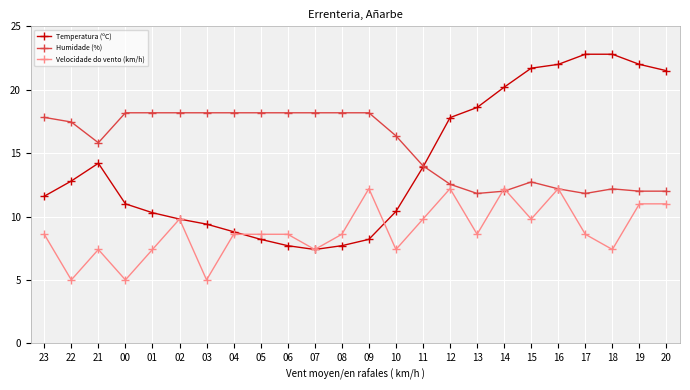

Rank the series at 21 from lowest to highest value.

Velocidade do vento (km/h), Temperatura (ºC), Humidade (%)